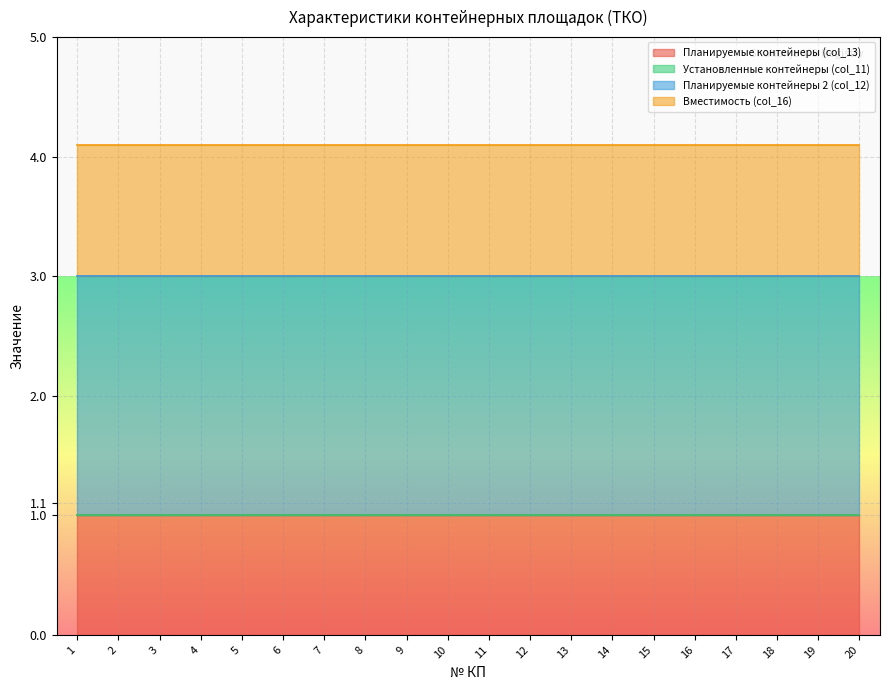

True or false: Установленные контейнеры (col_11) has more than 0 points higher than both neighbors.

False